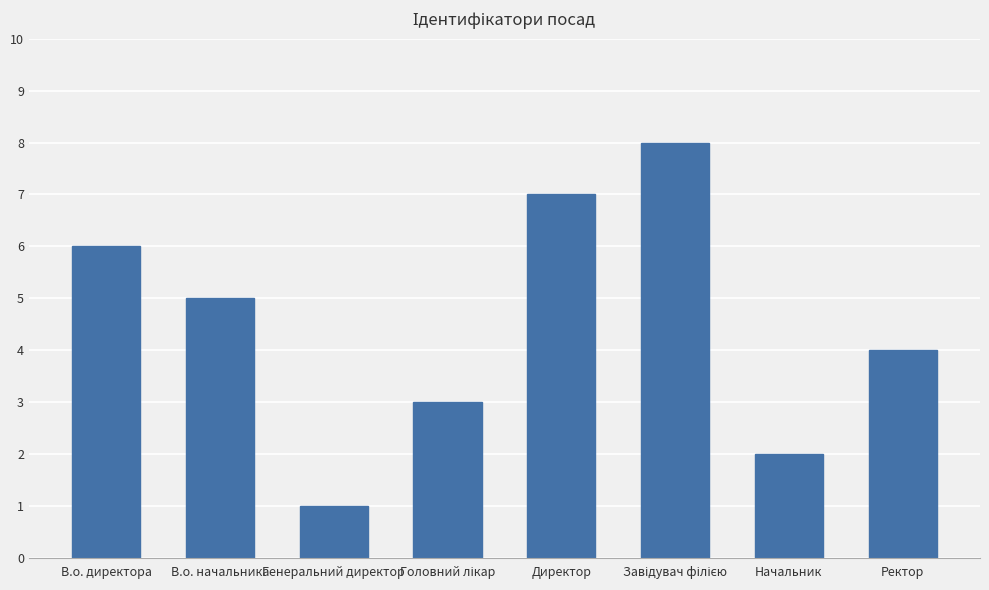

Which has a higher value, Генеральний директор or В.о. начальника?

В.о. начальника